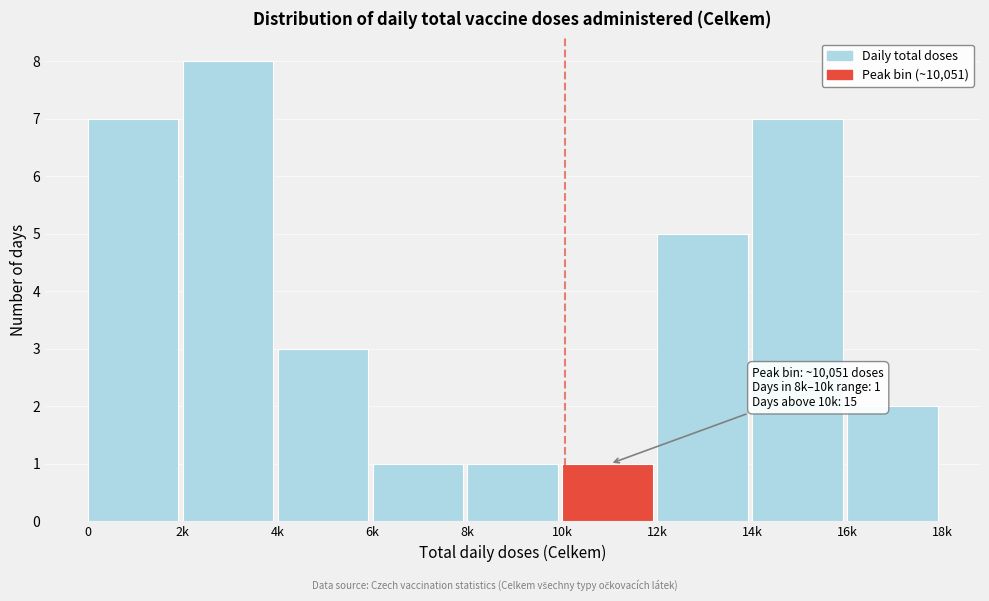

Reading right to left, extract all data points from this chart.

2	7	5	1	1	1	3	8	7